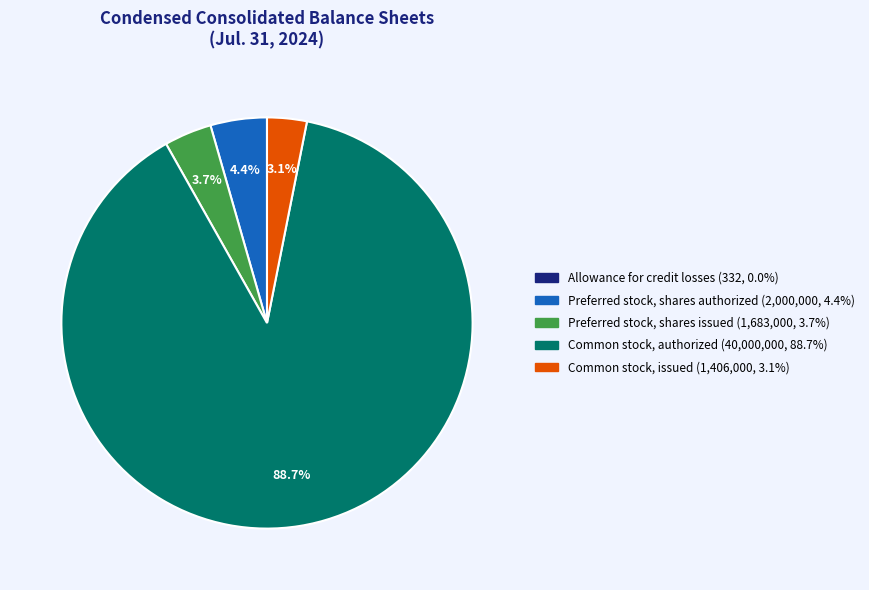

To the nearest percent, what portion does Preferred stock, shares issued represent?

4%